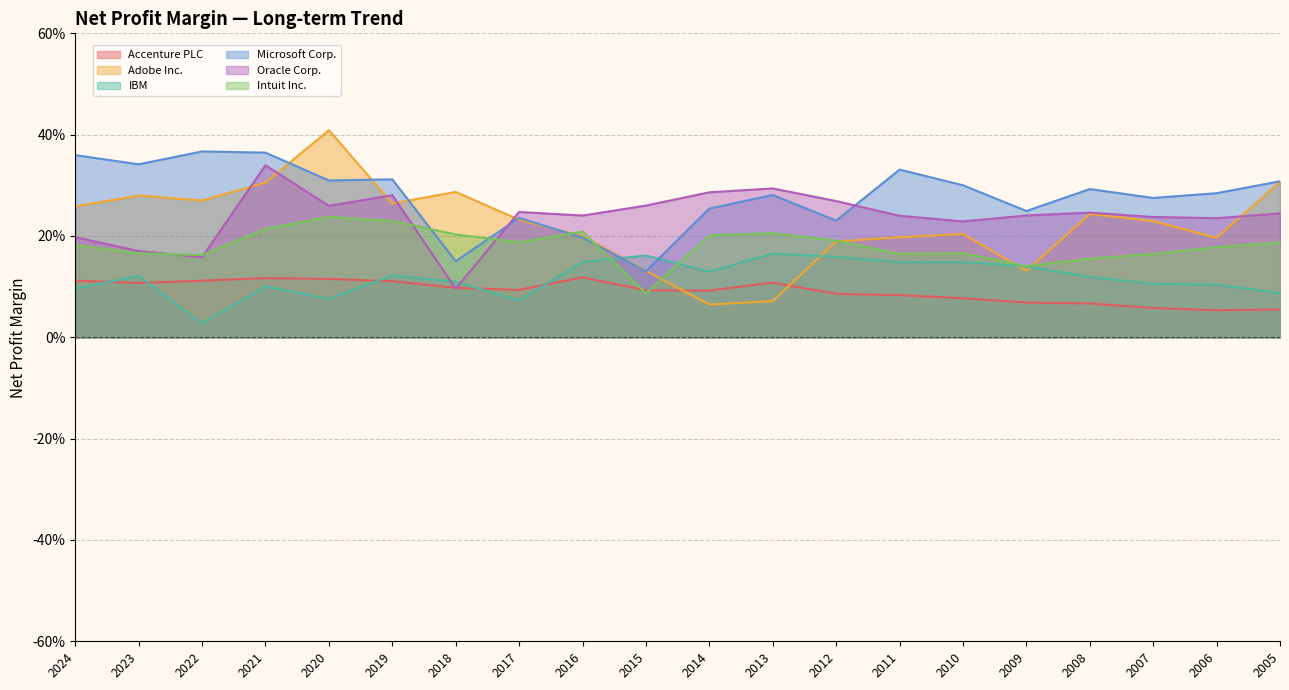

What is the total value across all series at 2017?

1.1